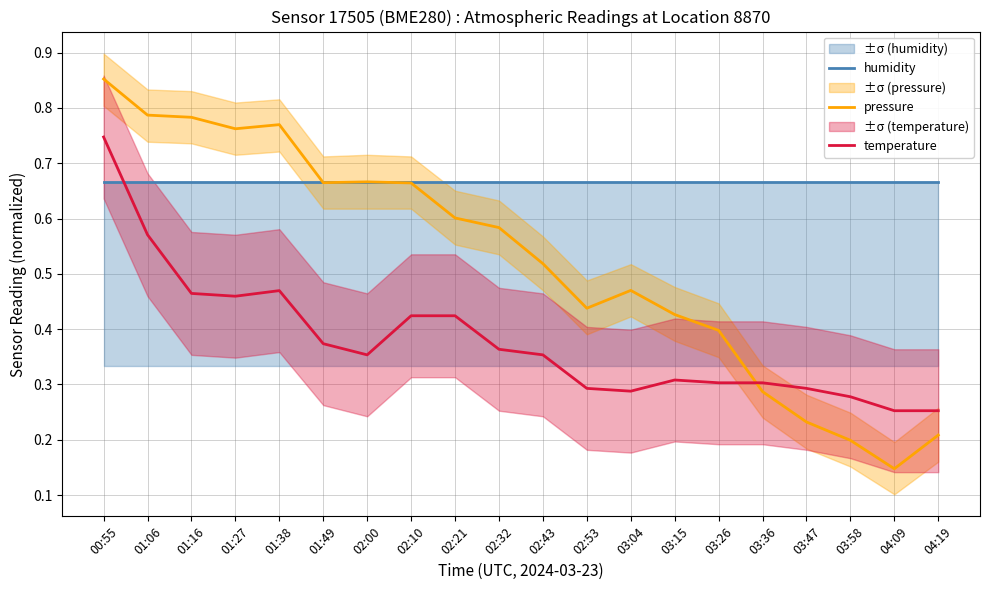

What is the label of the 2nd point from the right?

04:09